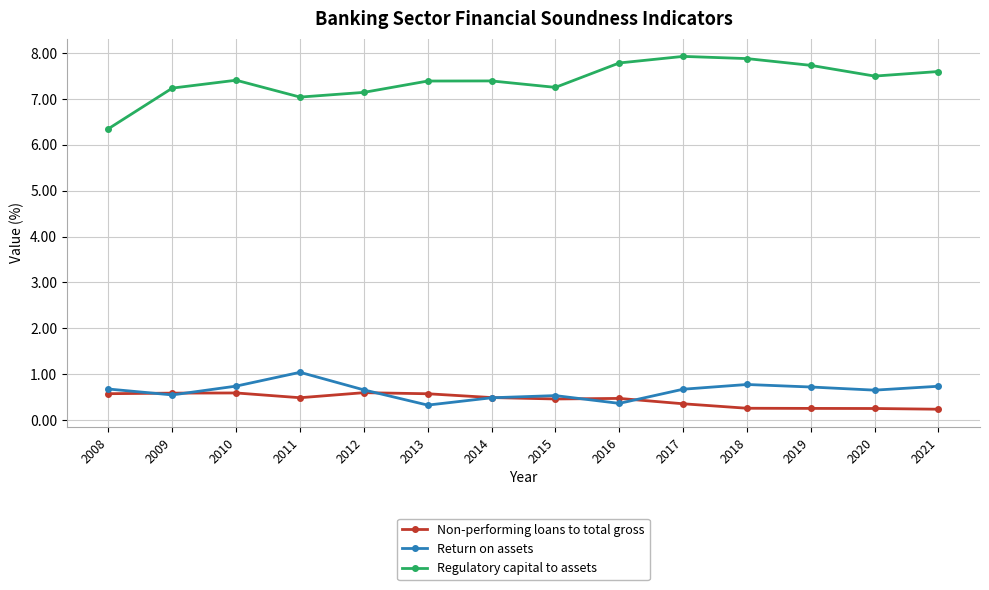

What is the spread (max minus min) of values at 2018?

7.6